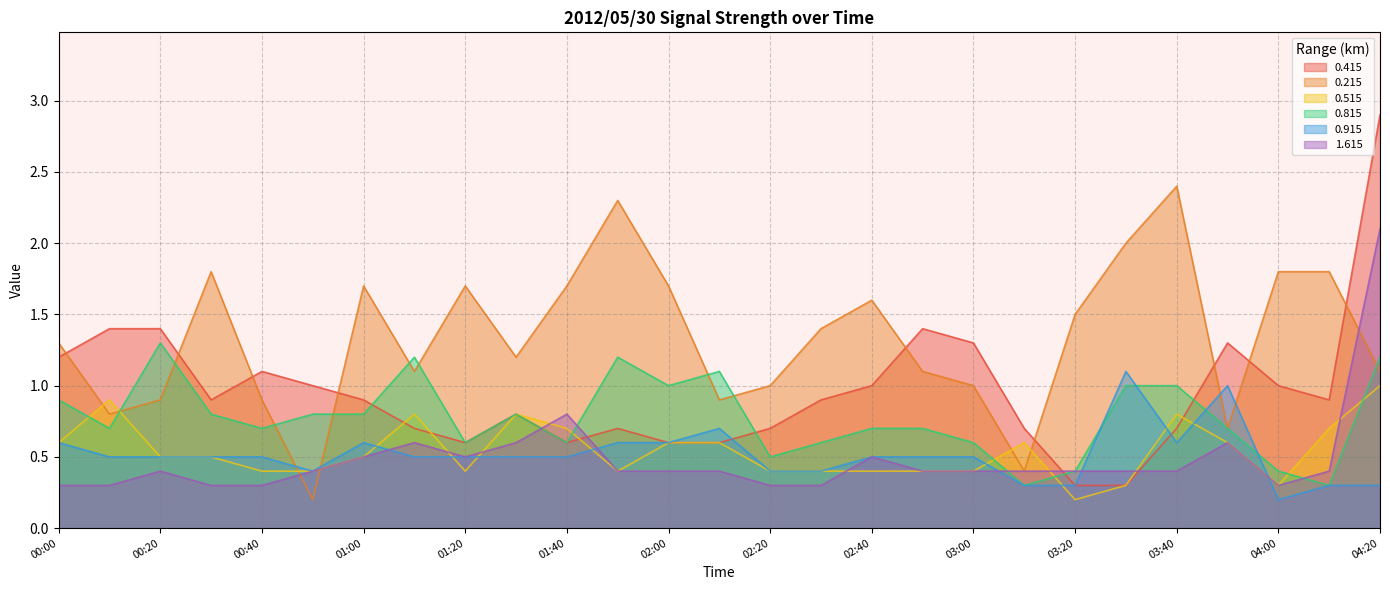

True or false: 0.215 and 0.815 cross at least once.

True